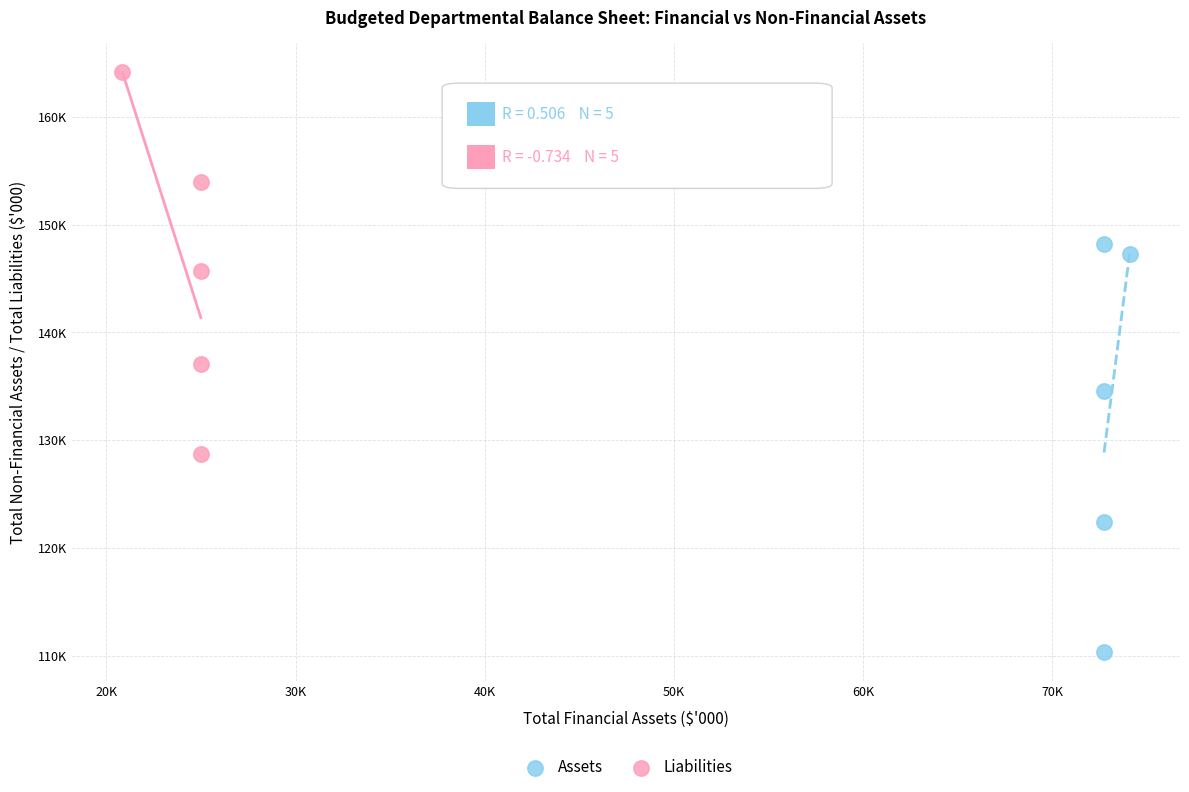

What are all the series names shown in the legend?

Assets, Liabilities